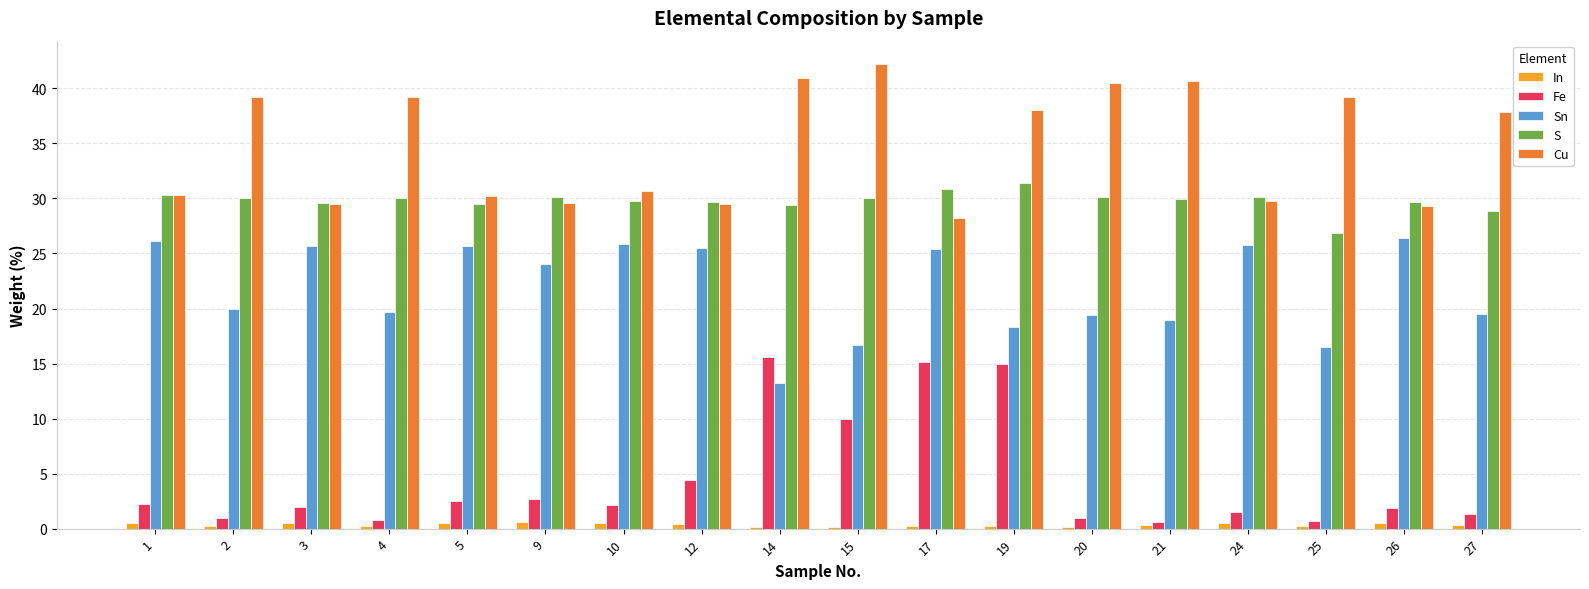

What is the sum of the Fe values at 4 and 26?

2.7